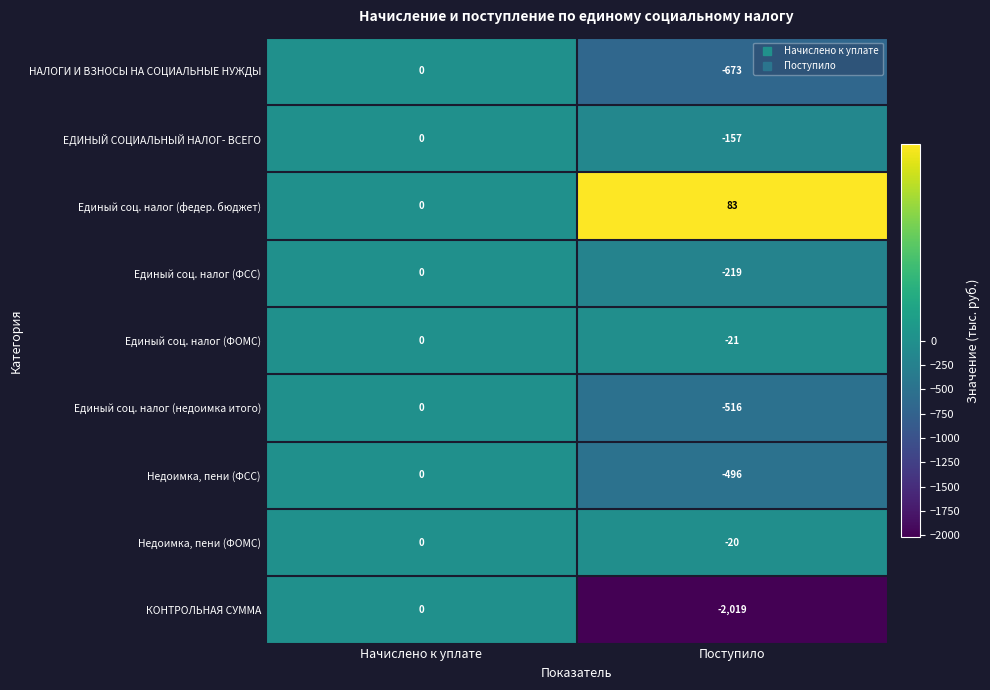

Reading right to left, list all the values displayed in this chart.

НАЛОГИ И ВЗНОСЫ НА СОЦИАЛЬНЫЕ НУЖДЫ: -673	0
ЕДИНЫЙ СОЦИАЛЬНЫЙ НАЛОГ- ВСЕГО: -157	0
Единый соц. налог (федер. бюджет): 83	0
Единый соц. налог (ФСС): -219	0
Единый соц. налог (ФОМС): -21	0
Единый соц. налог (недоимка итого): -516	0
Недоимка, пени (ФСС): -496	0
Недоимка, пени (ФОМС): -20	0
КОНТРОЛЬНАЯ СУММА: -2019	0